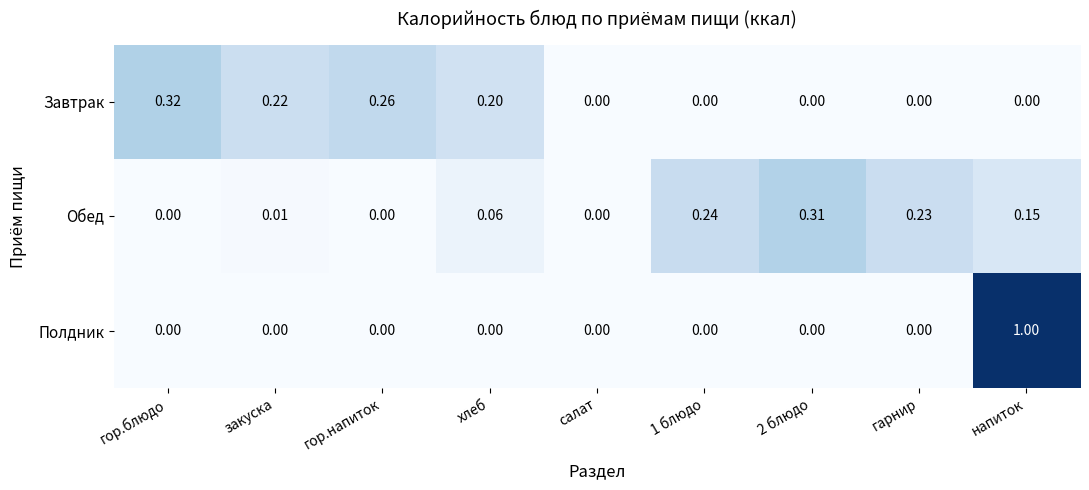

What is the spread (max minus min) of values at напиток?

1.0